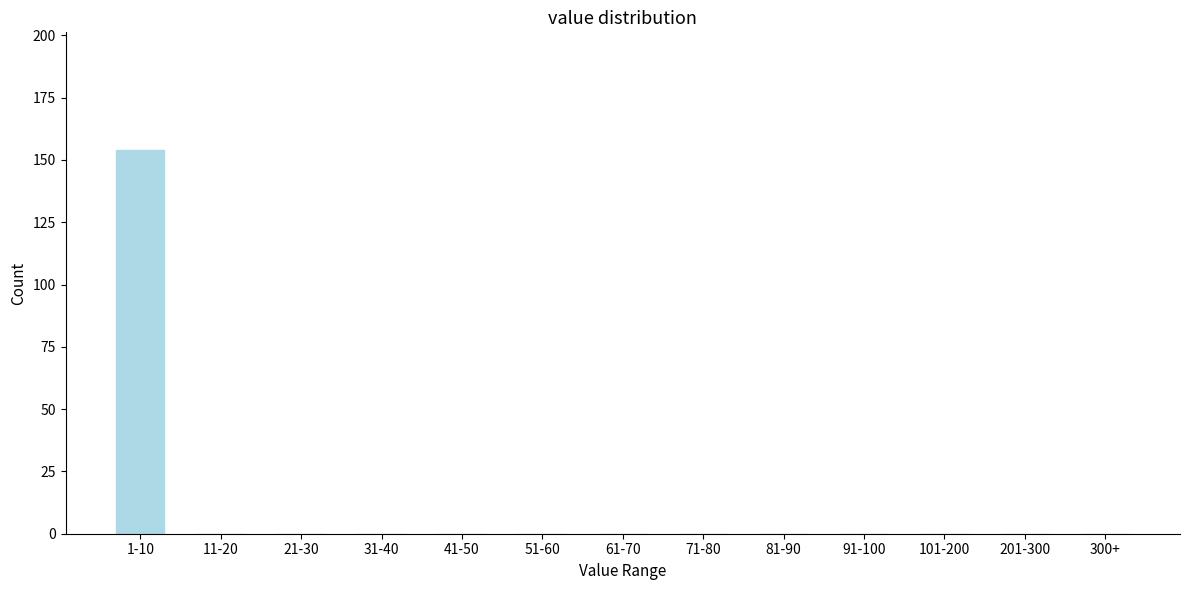

Reading left to right, what are all the values shown in this chart?

1-10=154	11-20=0	21-30=0	31-40=0	41-50=0	51-60=0	61-70=0	71-80=0	81-90=0	91-100=0	101-200=0	201-300=0	300+=0